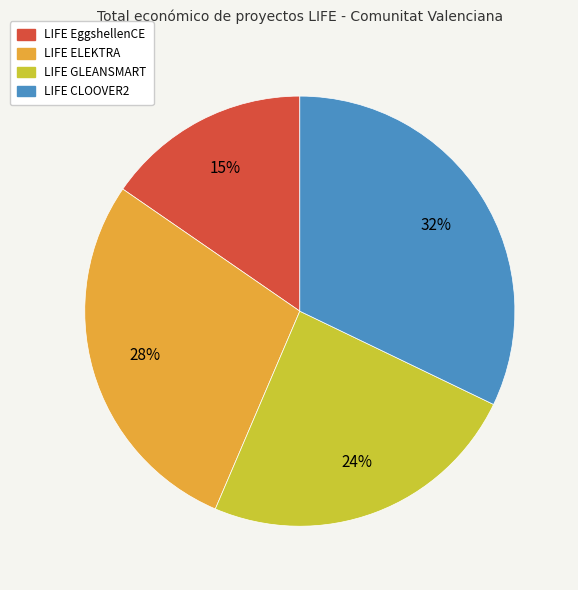

Between LIFE EggshellenCE and LIFE ELEKTRA, which is larger?

LIFE ELEKTRA